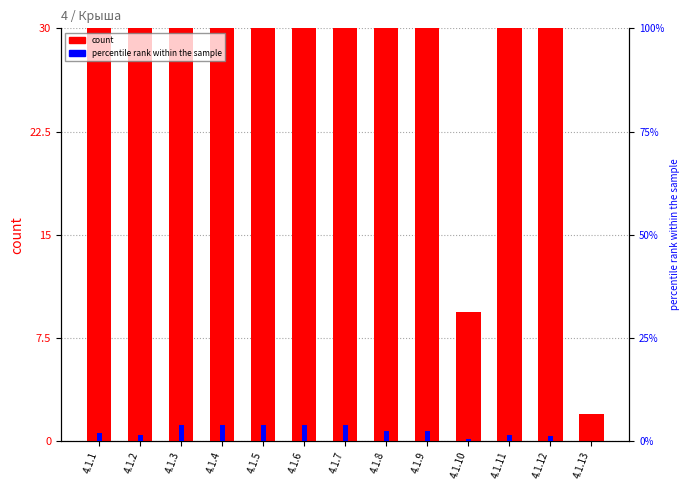

How many bars are there in total?

26